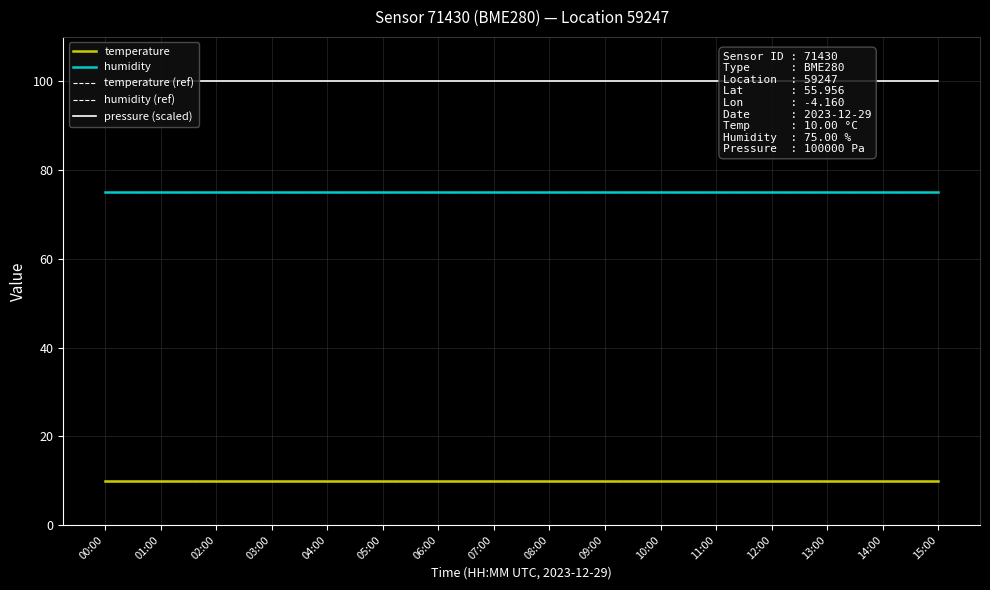

At how many categories does at least one series exceed 82?

16